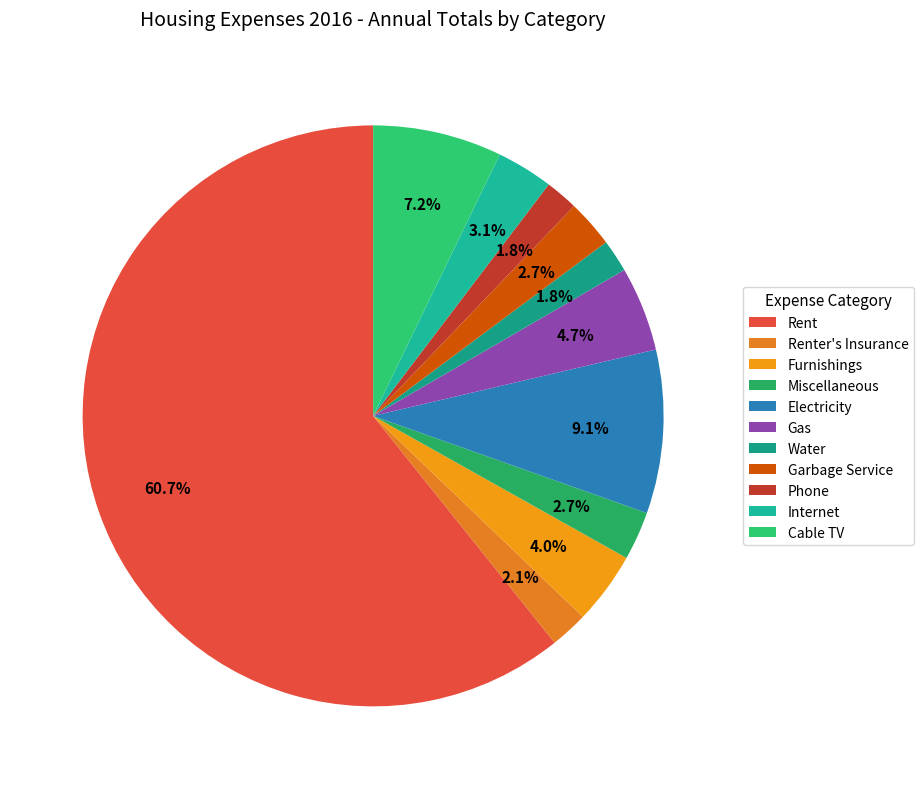

Approximately how many times larger is the value at Cable TV compared to Garbage Service?

2.7